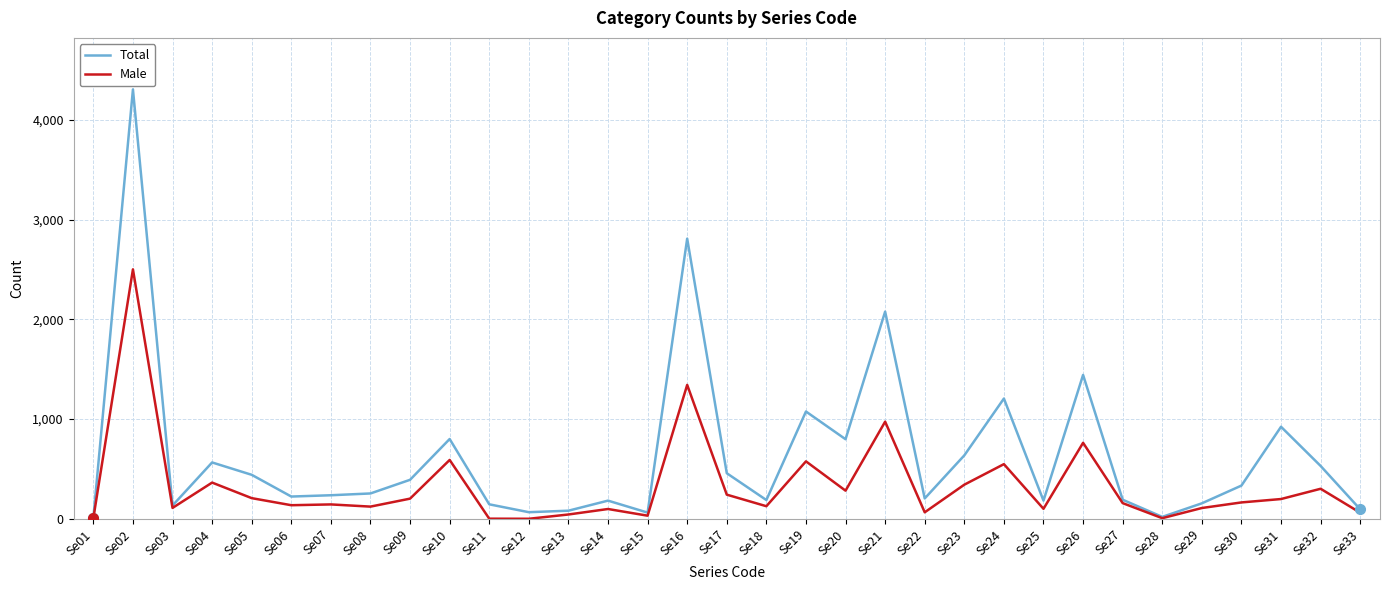

Which series changed the most between Se02 and Se14?

Total